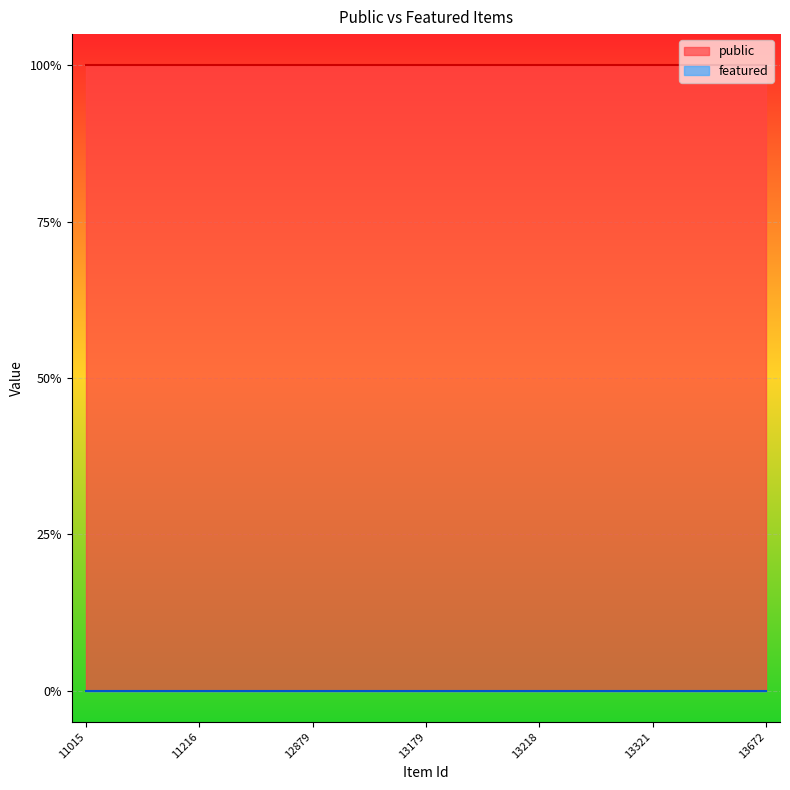

The public series shows 1 at 13180. True or false?

True